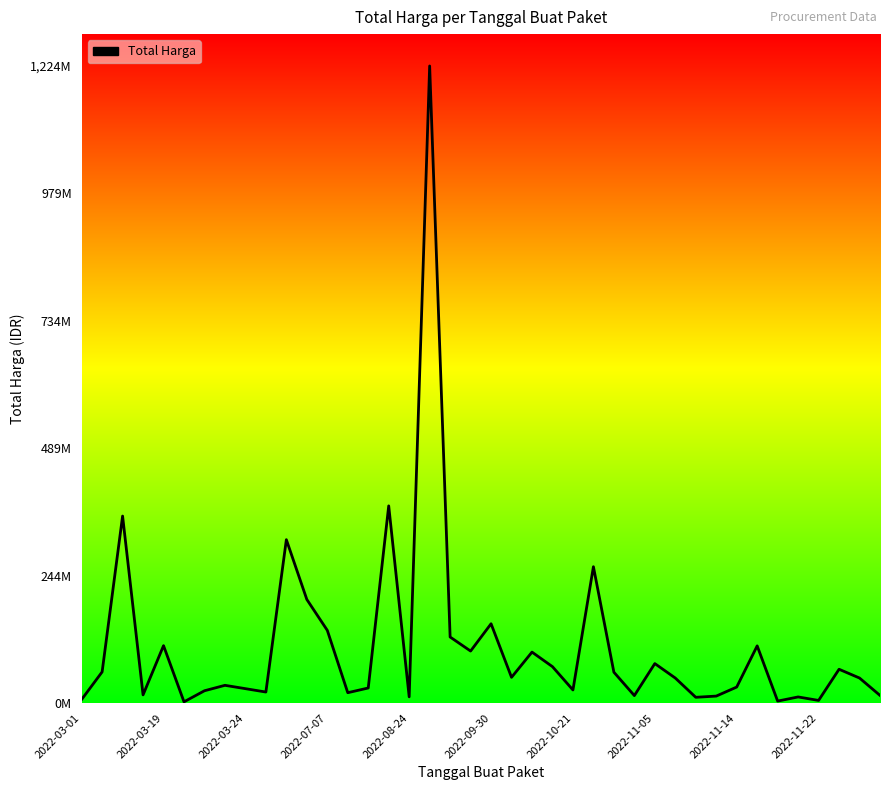

What is the sum of all values?

4375595175